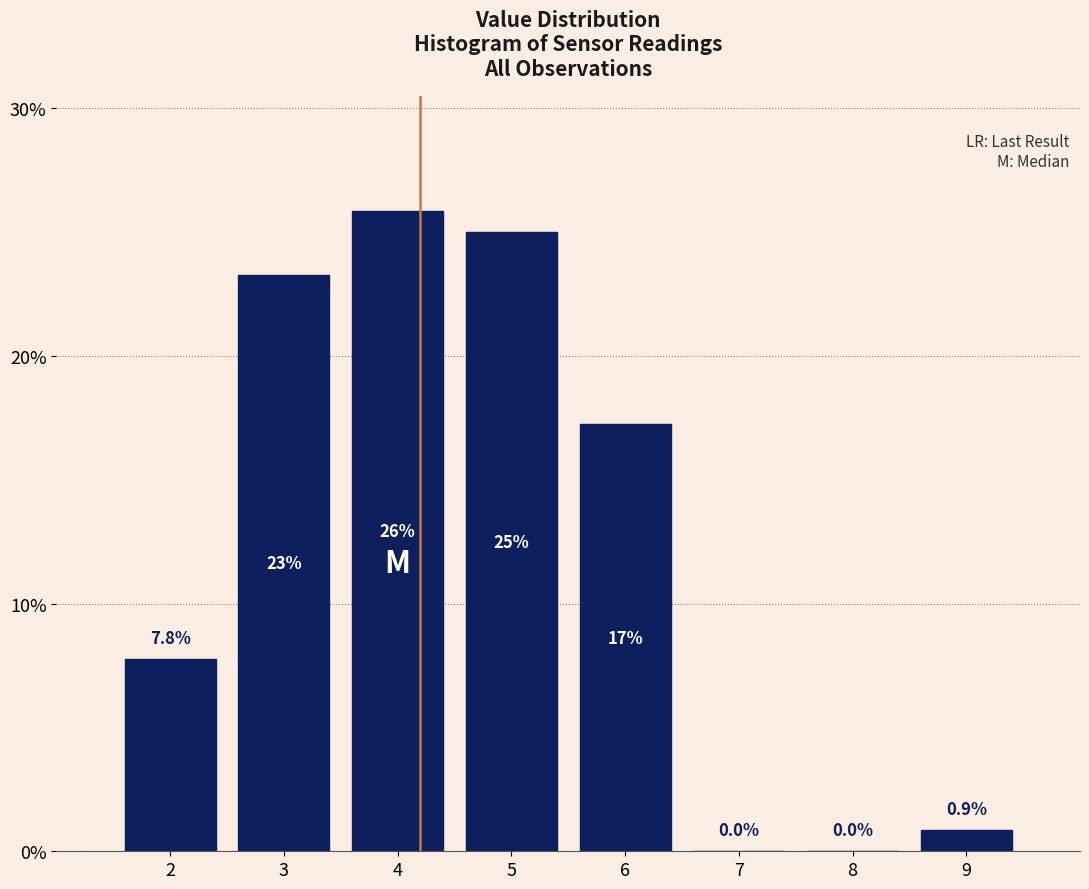

Reading left to right, list all the values displayed in this chart.

2=7.8	3=23.3	4=25.9	5=25.0	6=17.2	7=0.0	8=0.0	9=0.9